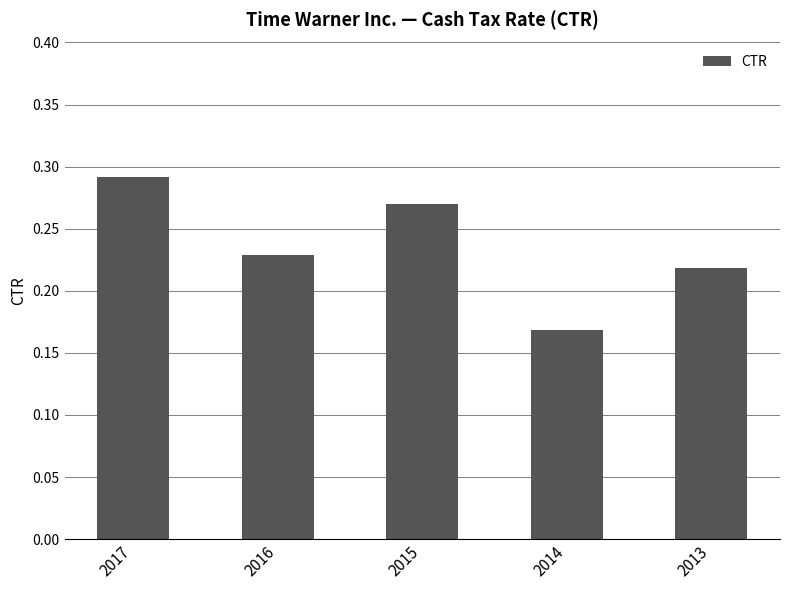

What is the sum of all values?

1.2